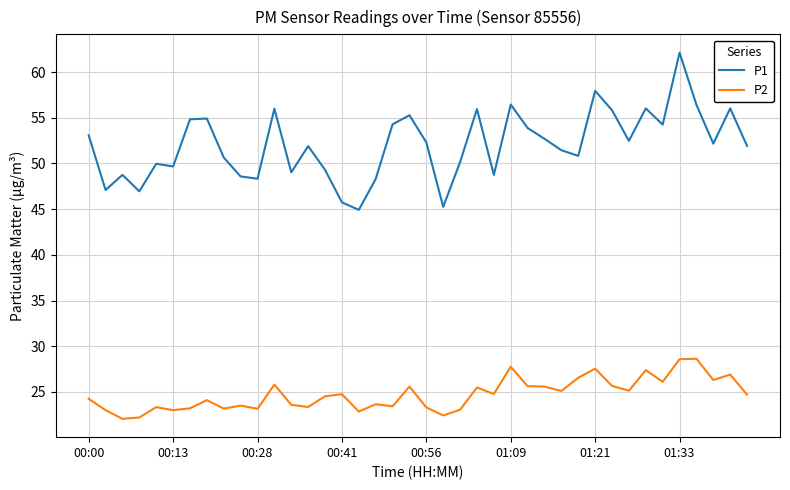

What are all the series names shown in the legend?

P1, P2